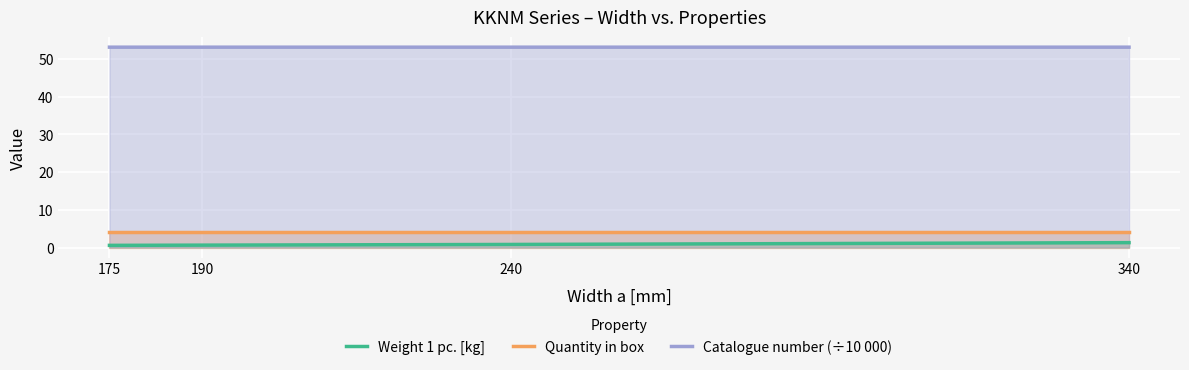

True or false: Weight 1 pc. [kg] has a value of 0.6 at 175.

True